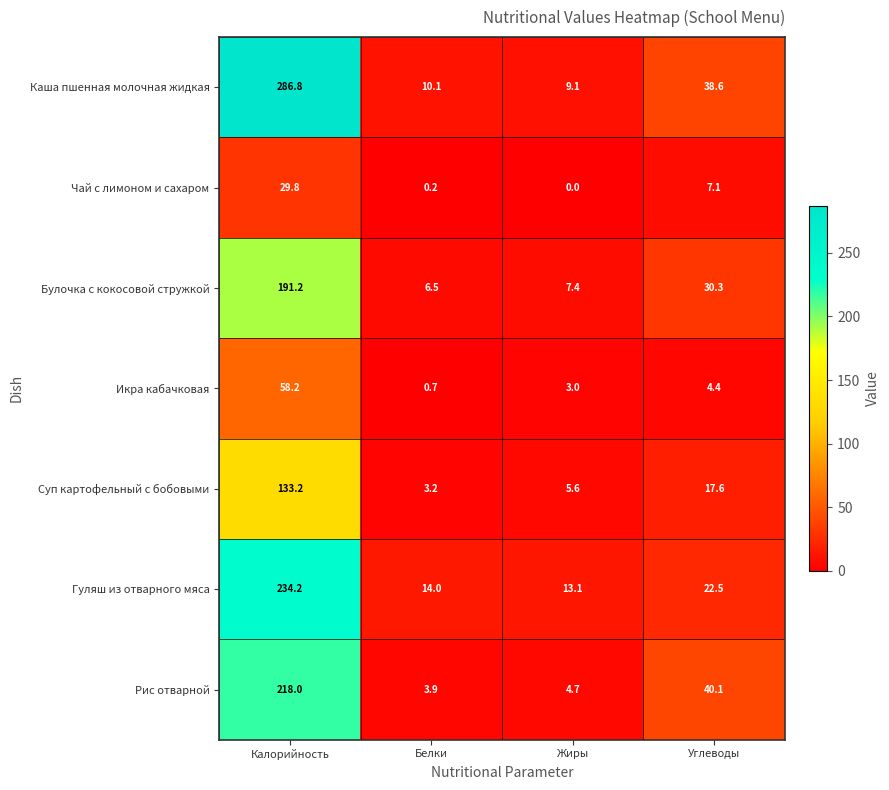

What is the difference between the second highest and second lowest values in the Каша пшенная молочная жидкая series?

28.5